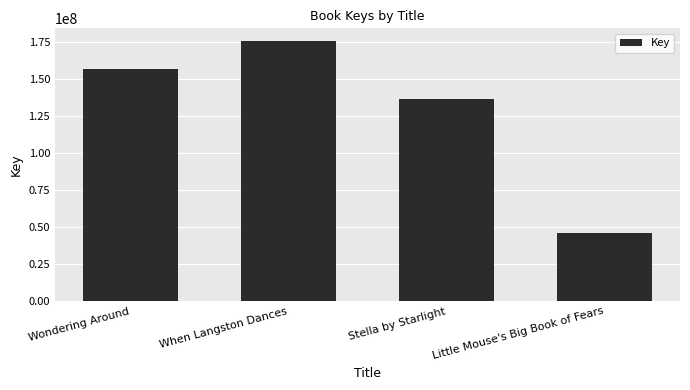

Which category has the highest value across all series?

When Langston Dances